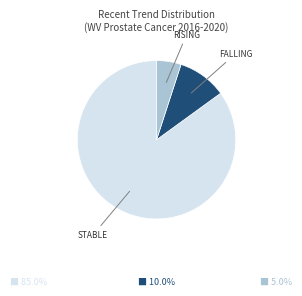

Count the number of slices in the pie.

3